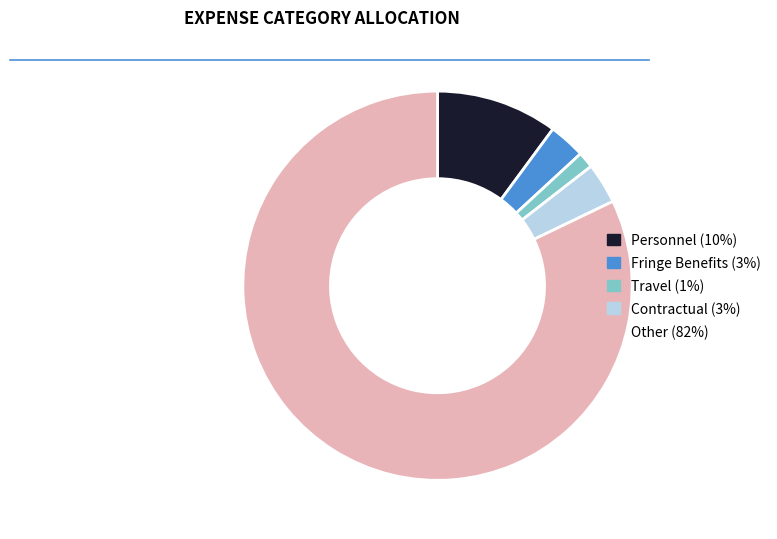

Which has a higher value, Travel or Contractual?

Contractual